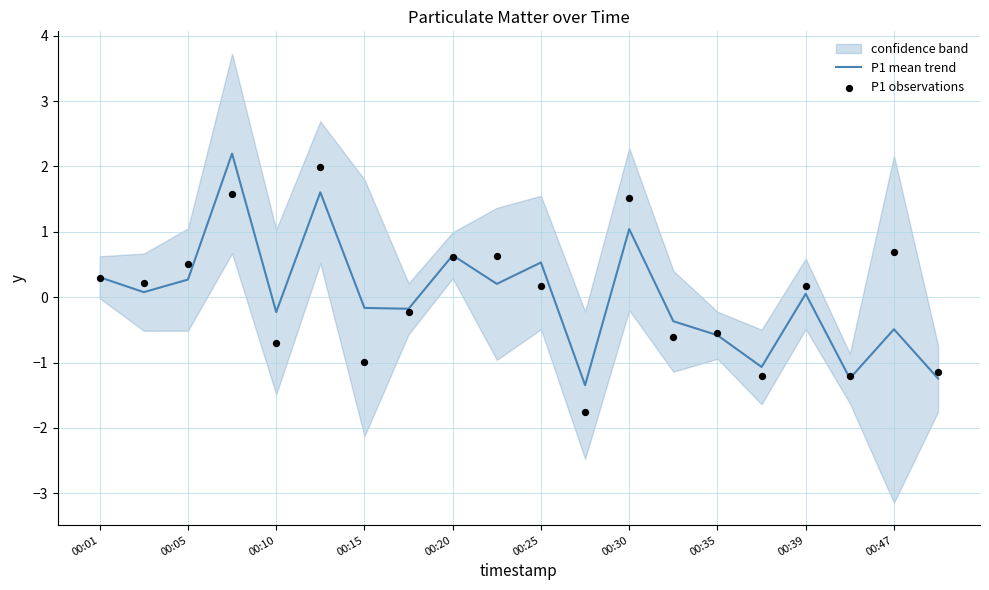

What is the maximum value for P1 mean trend?

2.2